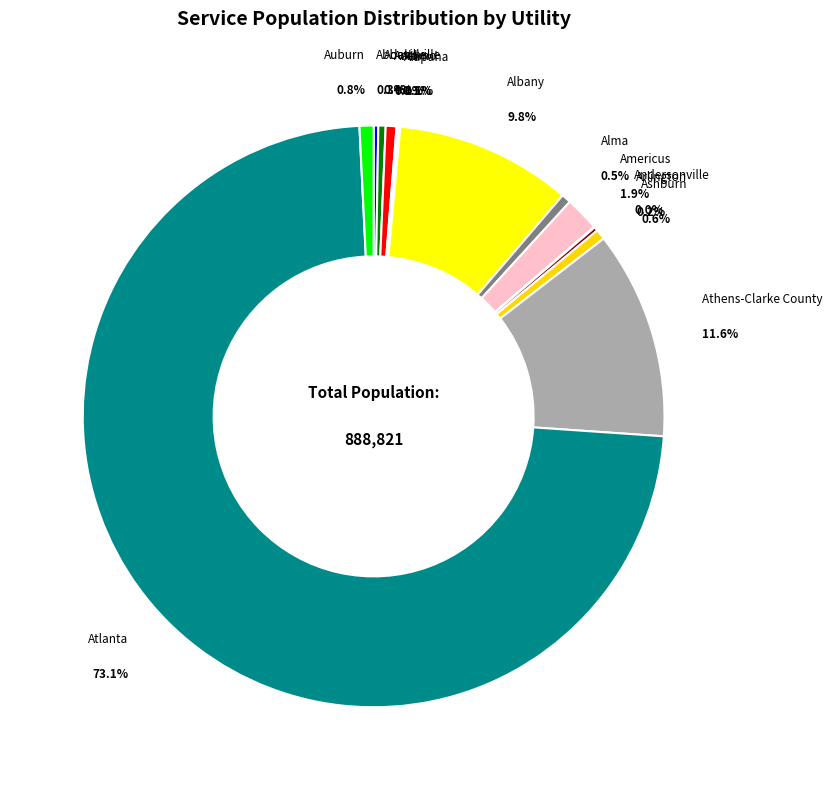

What portion of the pie excludes Albany?

90.2%